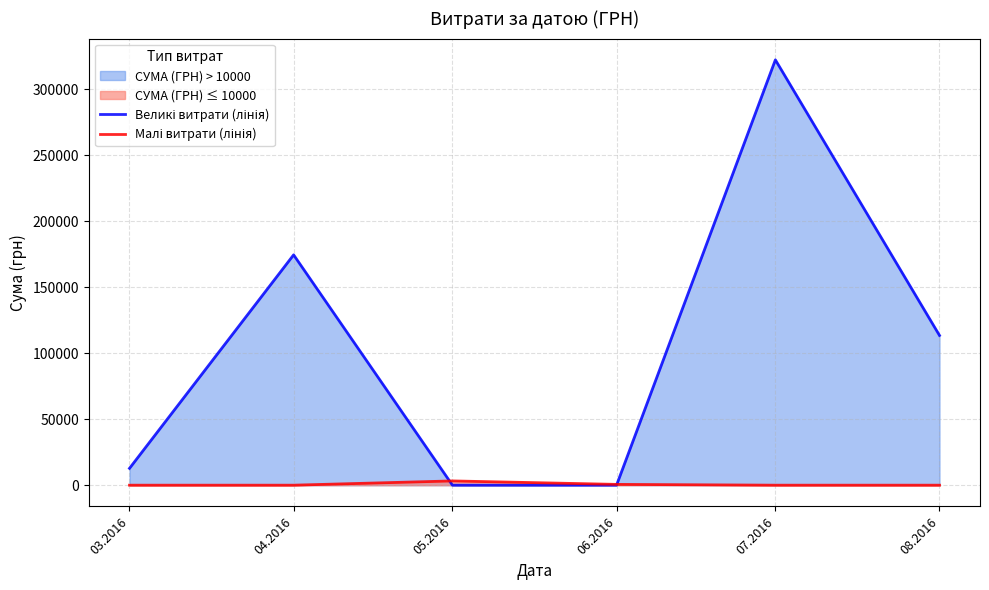

At which category is the sum across all series the highest?

07.2016